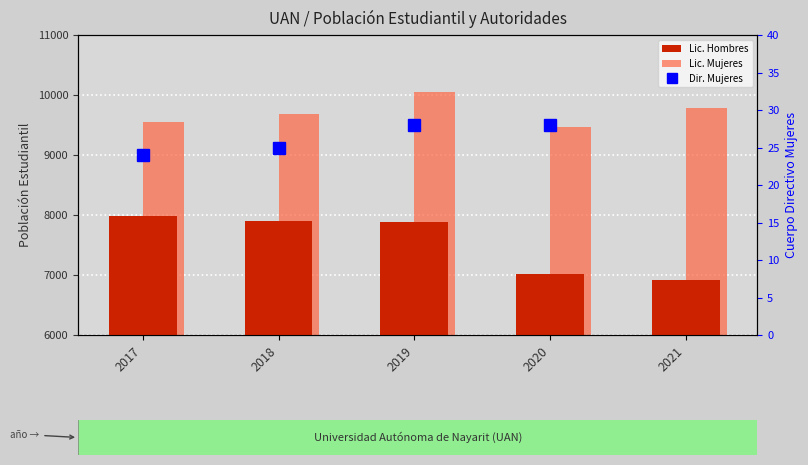

At which category is the sum across all series the highest?

2019